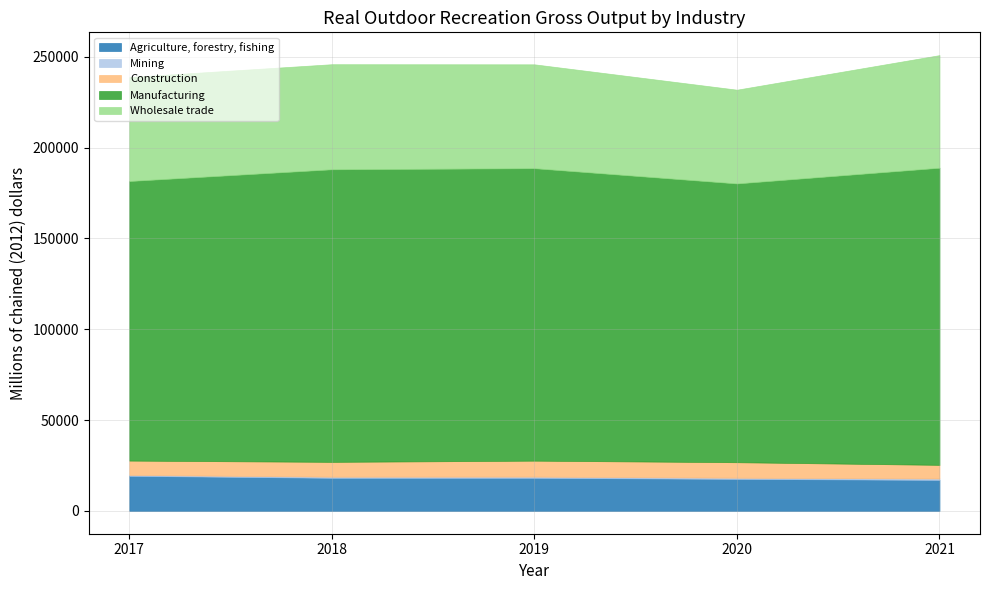

Reading left to right, extract all data points from this chart.

Agriculture, forestry, fishing: 2017=19344	2018=18239	2019=18242	2020=17644	2021=17094
Mining: 2017=497	2018=605	2019=642	2020=642	2021=763
Construction: 2017=7860	2018=8159	2019=8783	2020=8525	2021=7500
Manufacturing: 2017=153908	2018=161058	2019=160997	2020=153462	2021=163559
Wholesale trade: 2017=57207	2018=57833	2019=57166	2020=51593	2021=61981